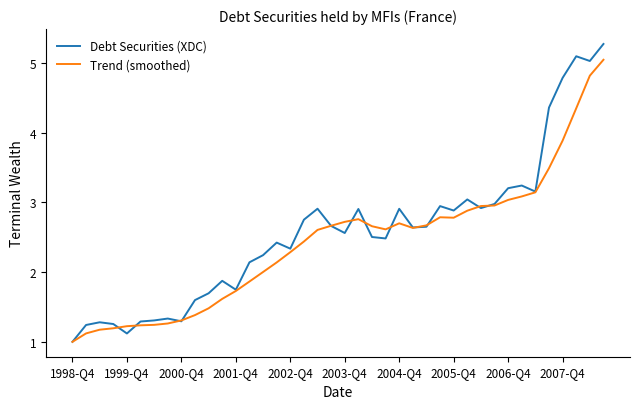

What is the smallest value displayed?

1.0